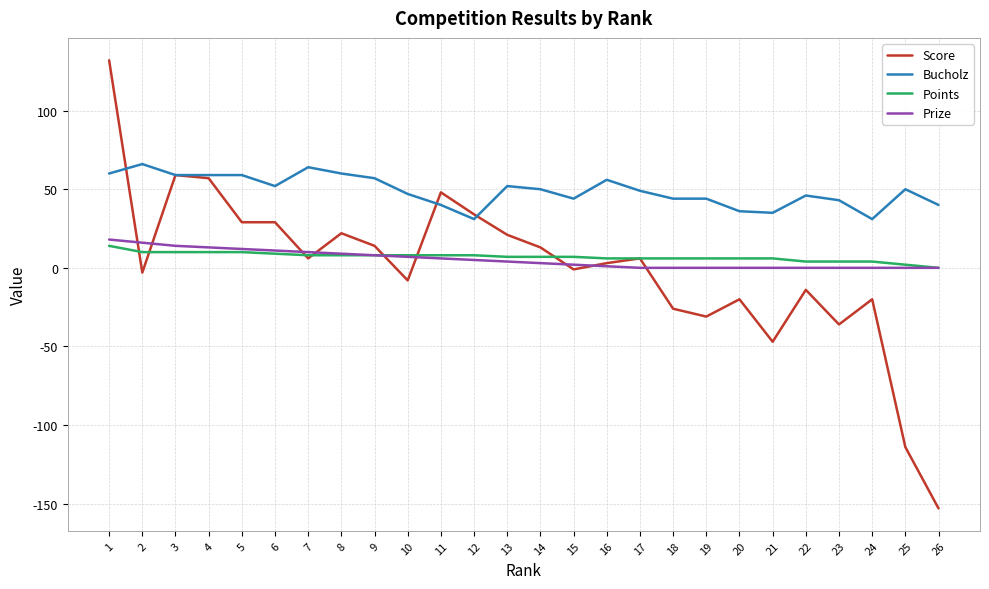

Between 8 and 10, which series saw the biggest shift?

Score